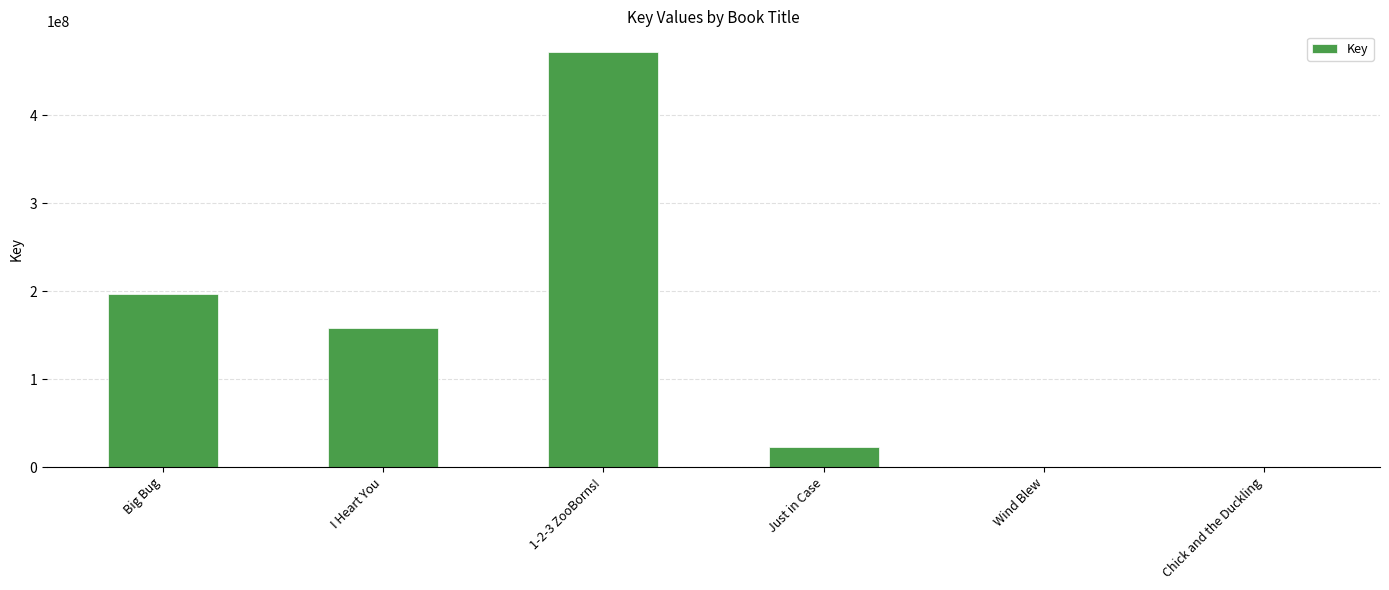

Approximately how many times larger is the value at I Heart You compared to 1-2-3 ZooBorns!?

0.3